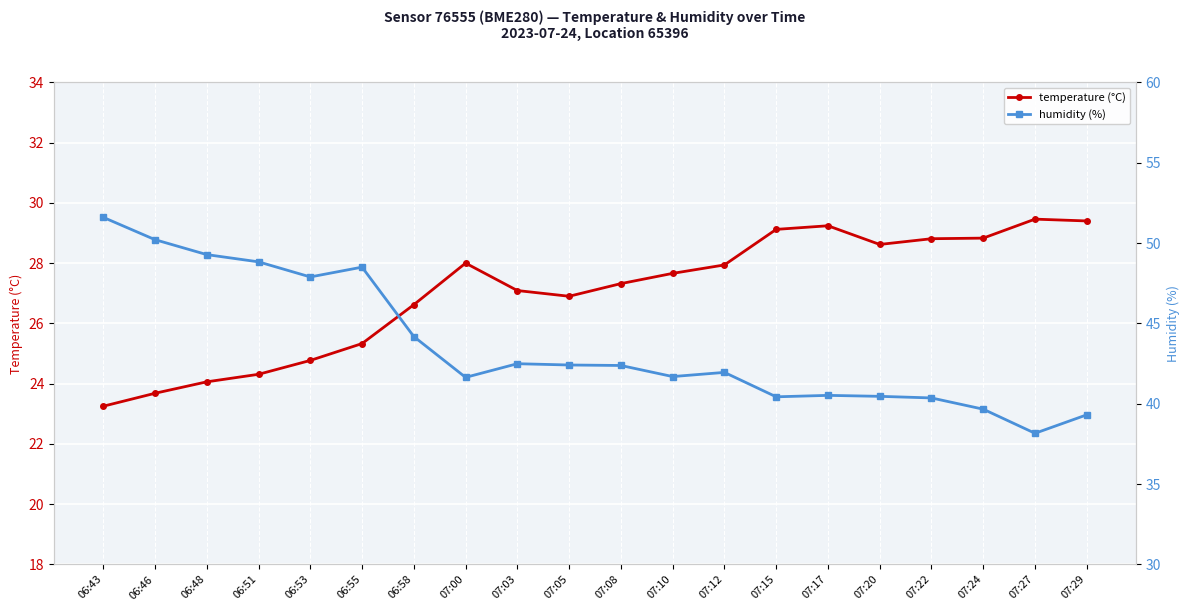

Read the temperature (°C) value at 07:12.

27.9